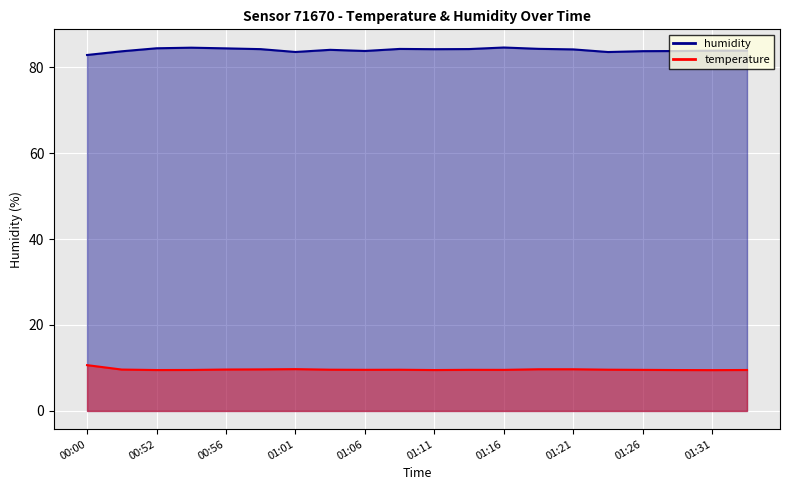

How many distinct data groups are displayed?

2